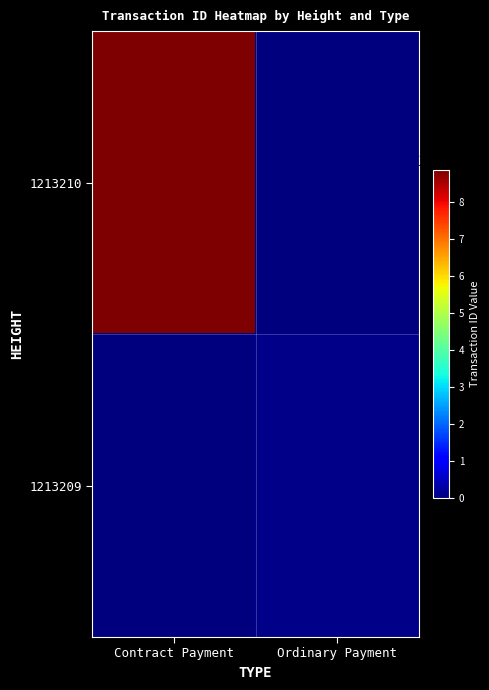

Which series has the largest range (max minus min)?

1213210